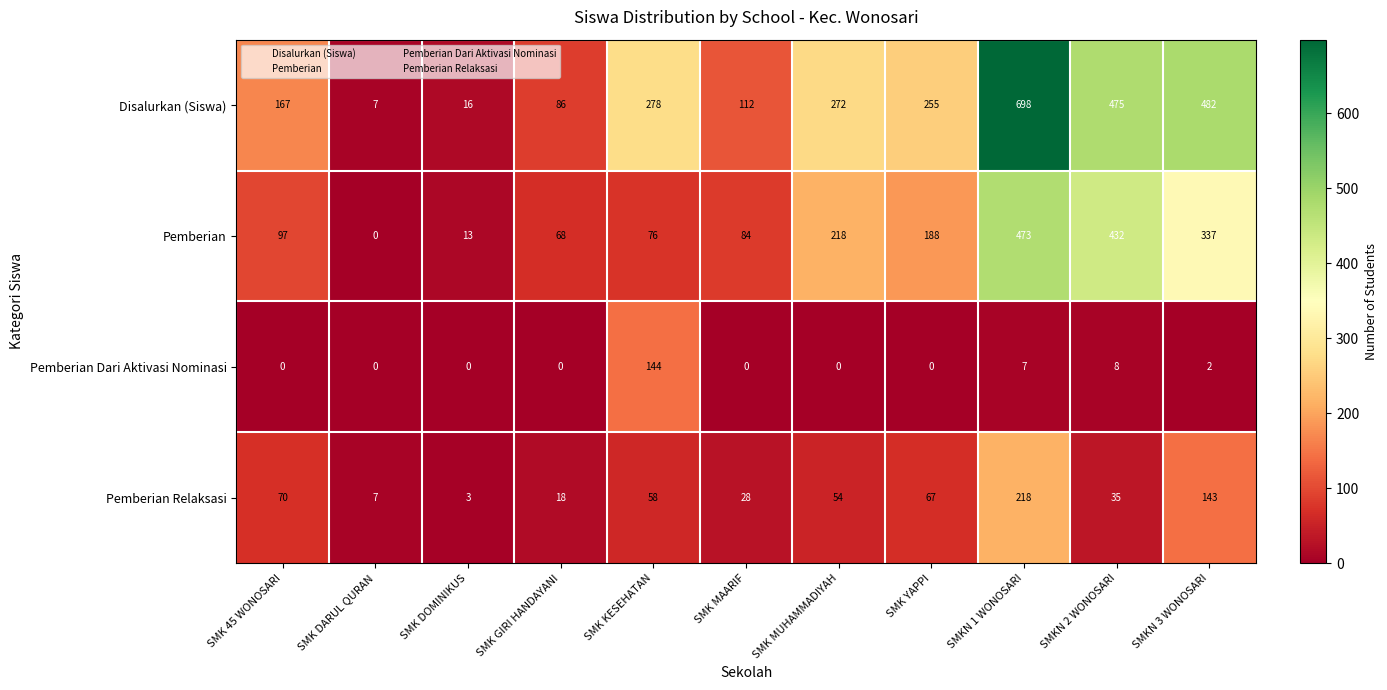

At which category is the sum across all series the highest?

SMKN 1 WONOSARI